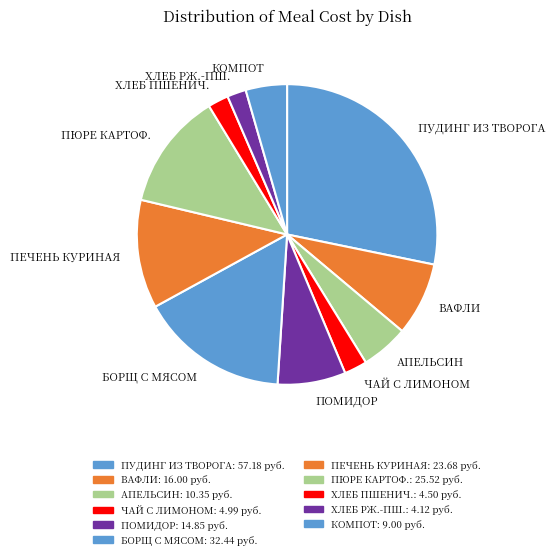

Is the sum of ВАФЛИ and ПУДИНГ ИЗ ТВОРОГА greater than half?

No